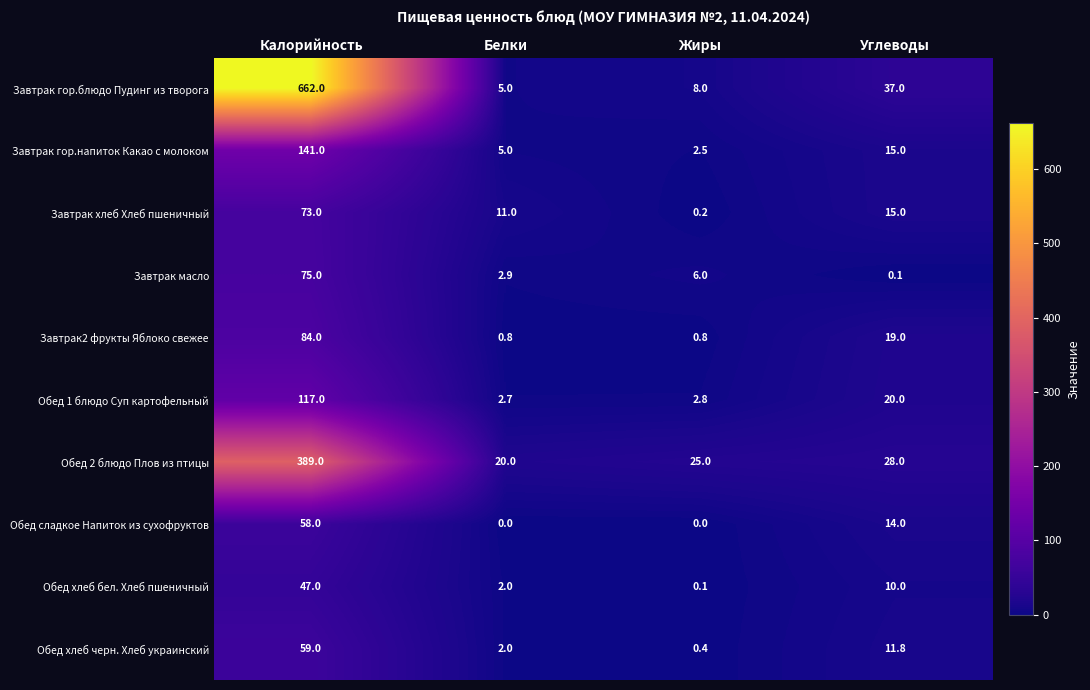

Count the number of data series in this chart.

10